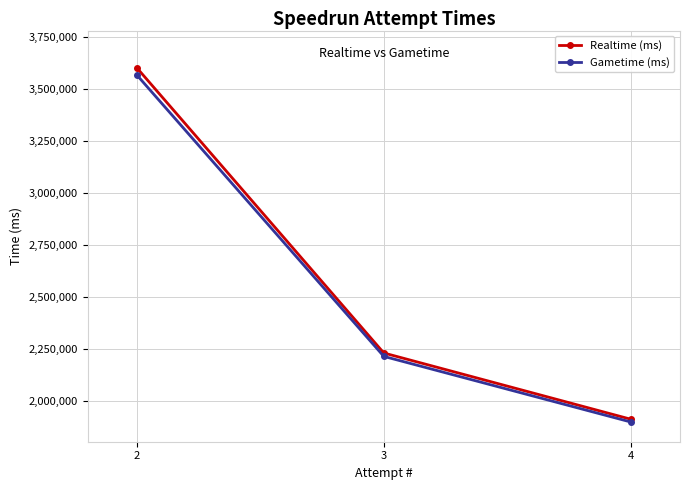

Between 2 and 3, which series saw the biggest shift?

Realtime (ms)